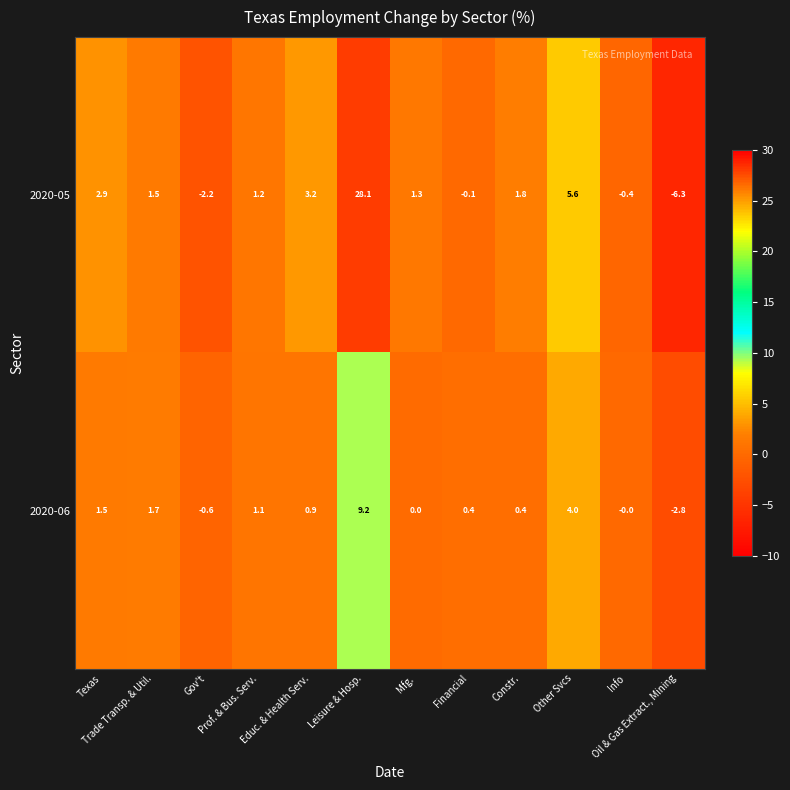

What is the minimum value shown in the chart?

-6.3